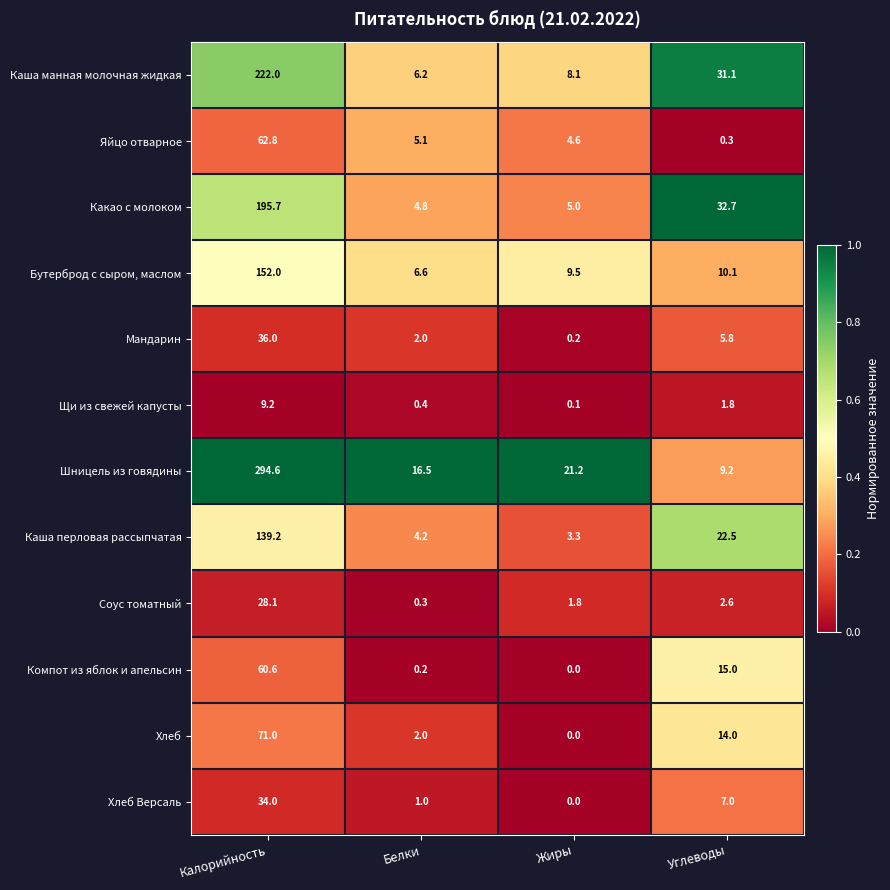

Read the Соус томатный value at Жиры.

1.8